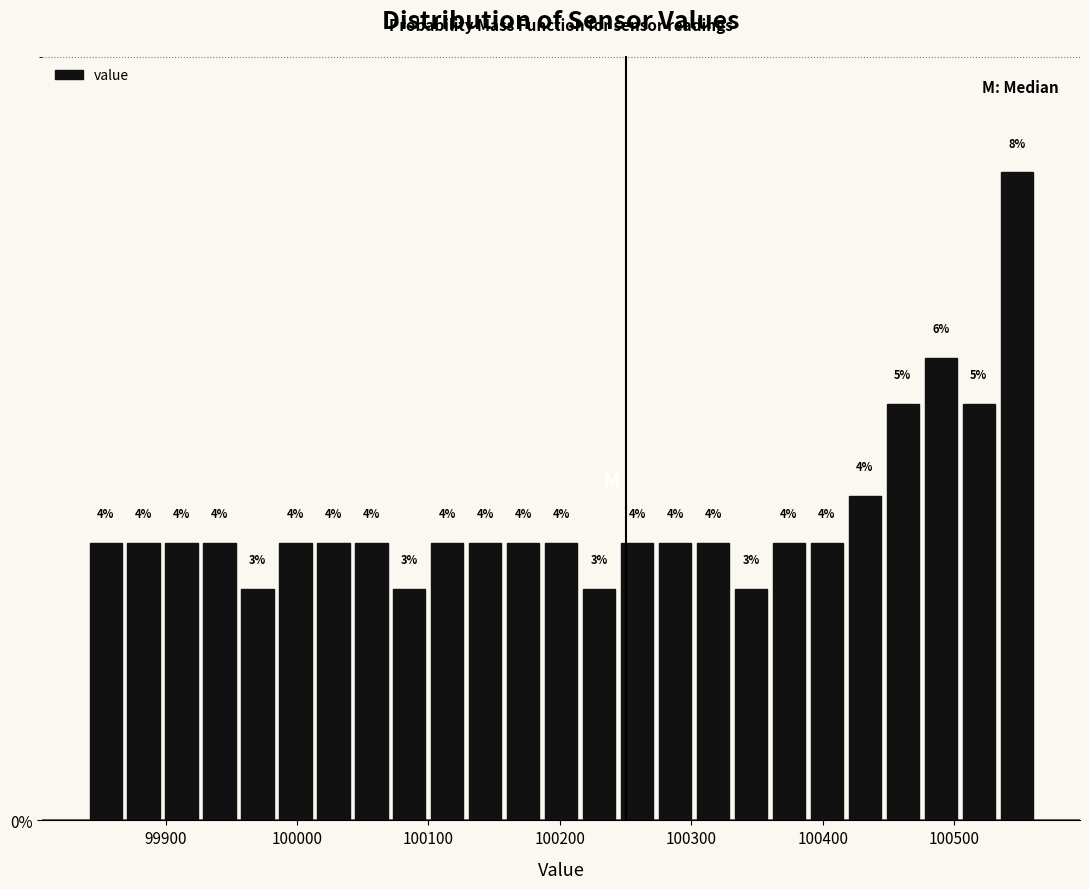

Around what value on the x-axis is the tallest bar? Give the approximate position of its centre, as read against the axis.

100550